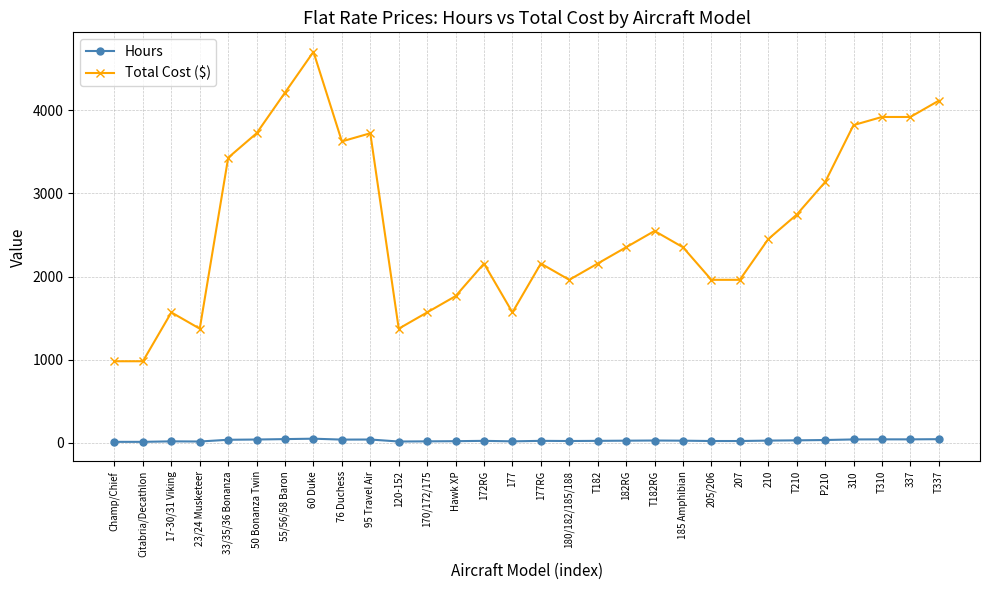

What position from the right is 177?

16